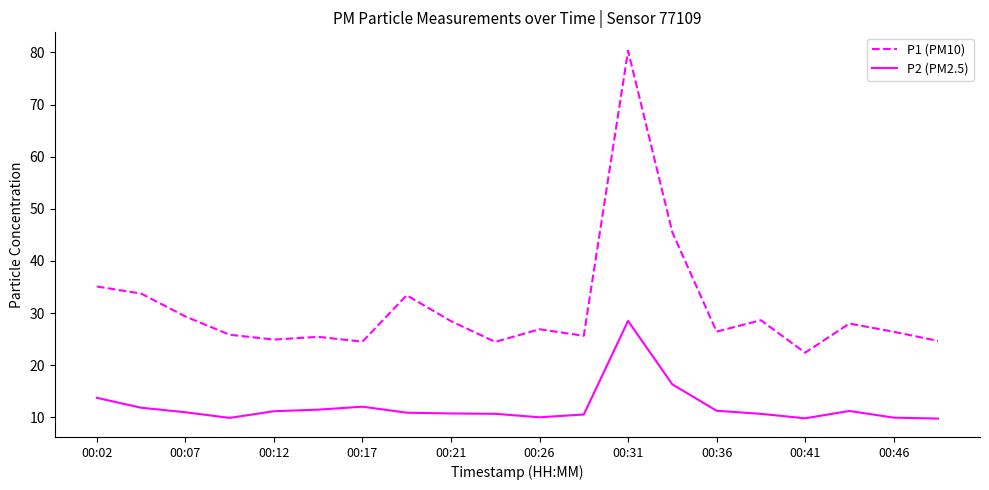

Count the number of categories in the chart.

20